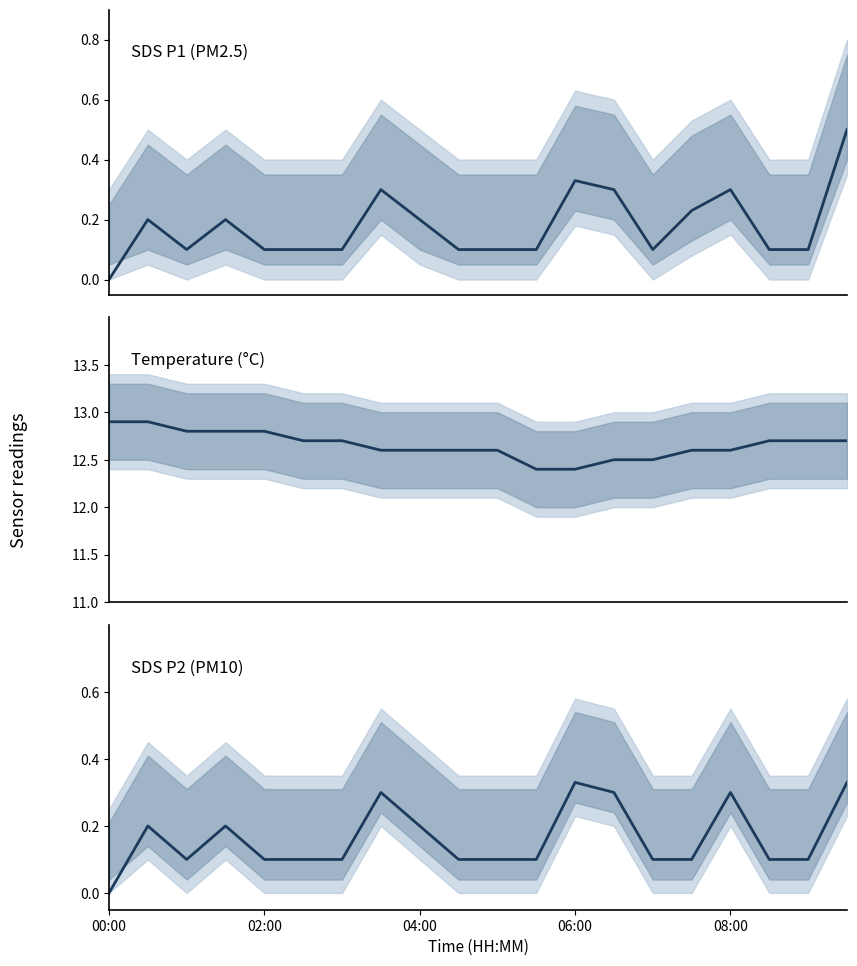

What is the label of the 1st point from the left?

00:00